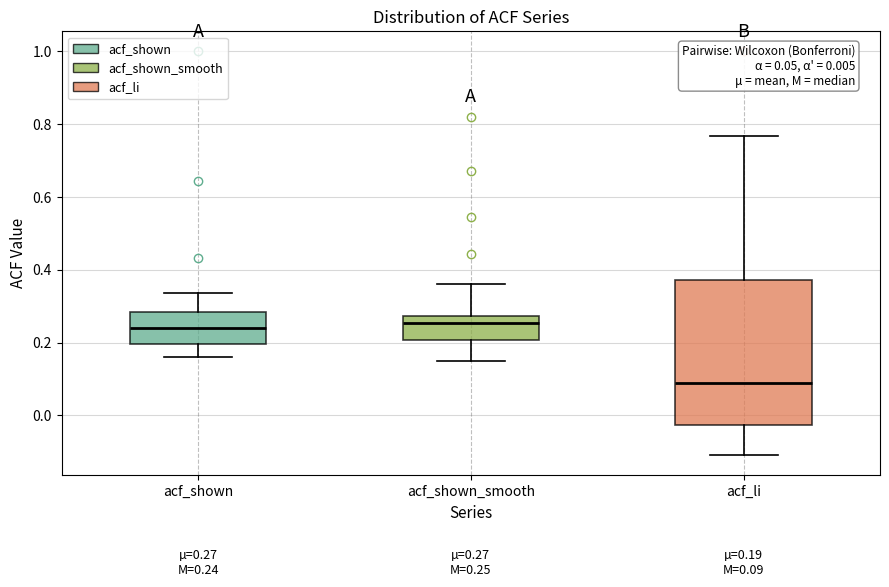

Comparing the boxes themselves (not the whiskers), which one is the tallest?

acf_li